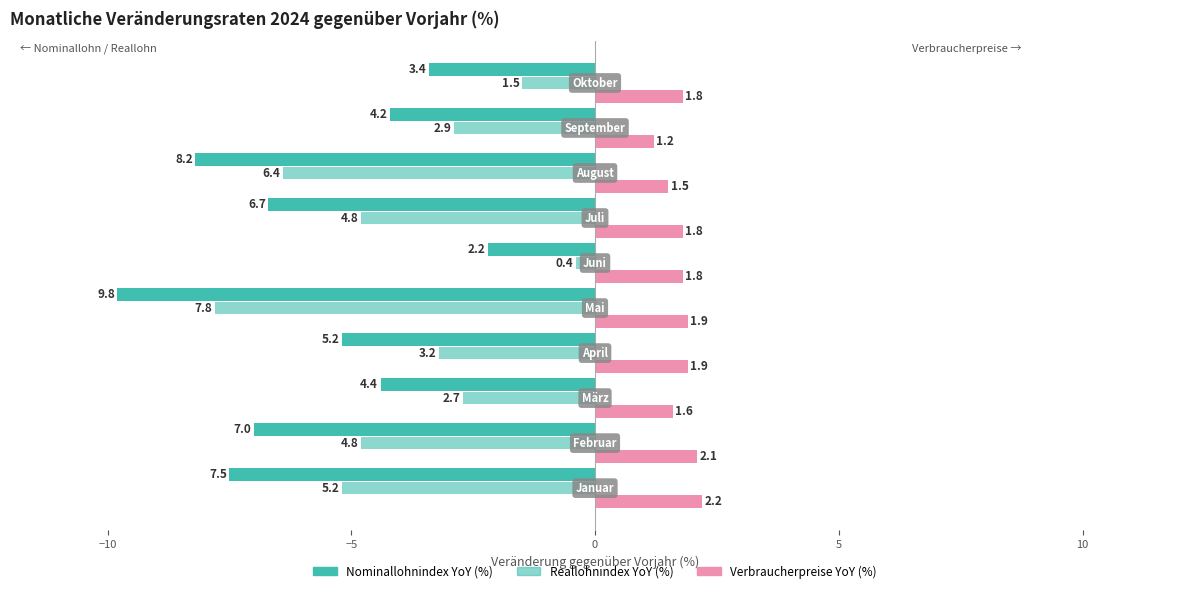

What is the difference between the second highest and second lowest values in the Reallohnindex YoY (%) series?

4.9